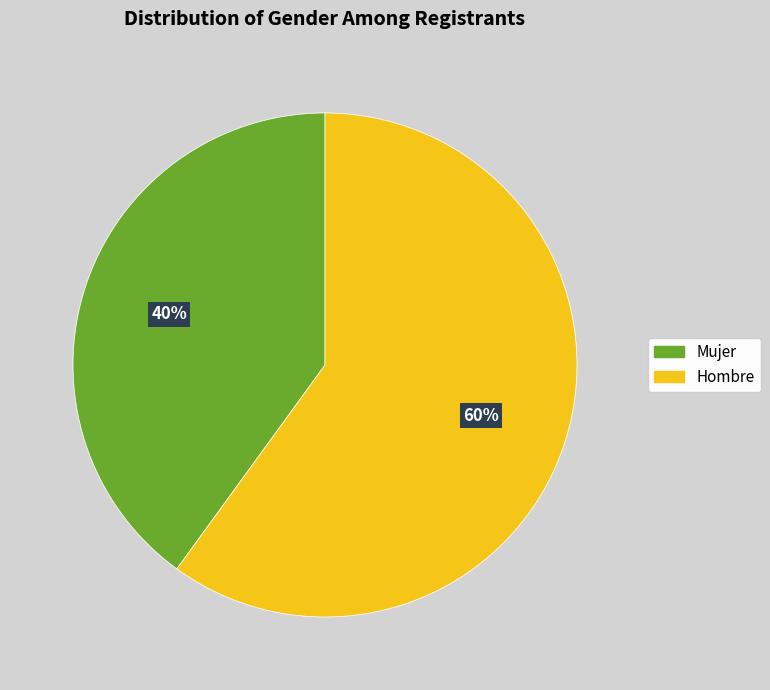

Count the number of slices in the pie.

2